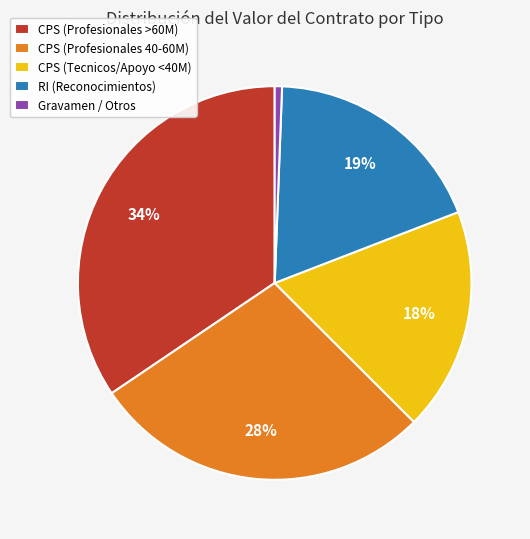

What percentage is the Gravamen / Otros slice, to the nearest percent?

1%